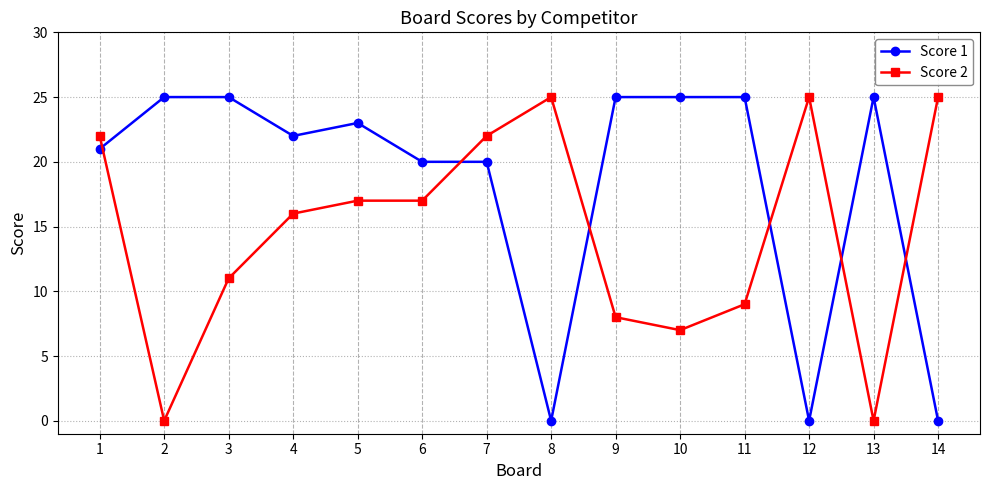

Between 2 and 10, which series saw the biggest shift?

Score 2